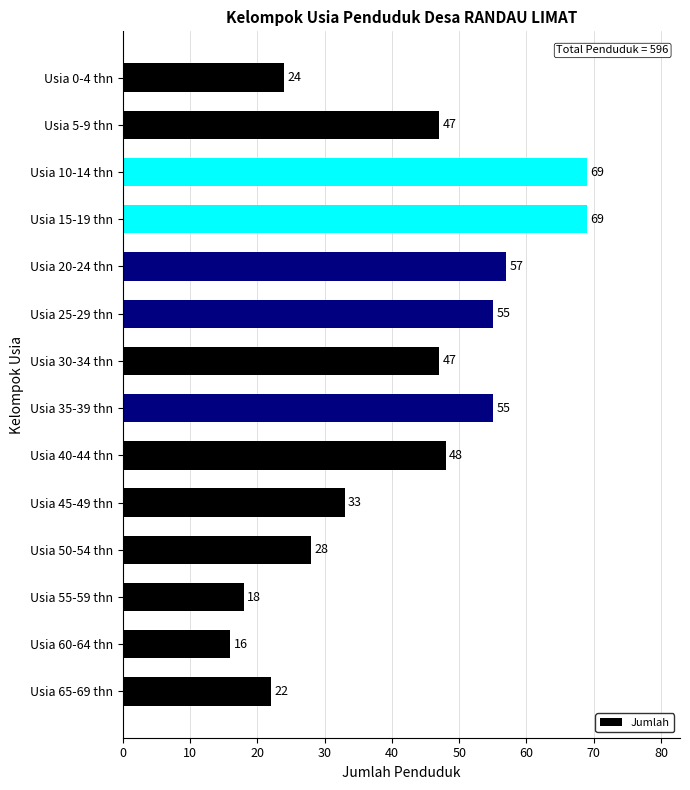

Are the bars grouped side by side (vs. stacked)?

No